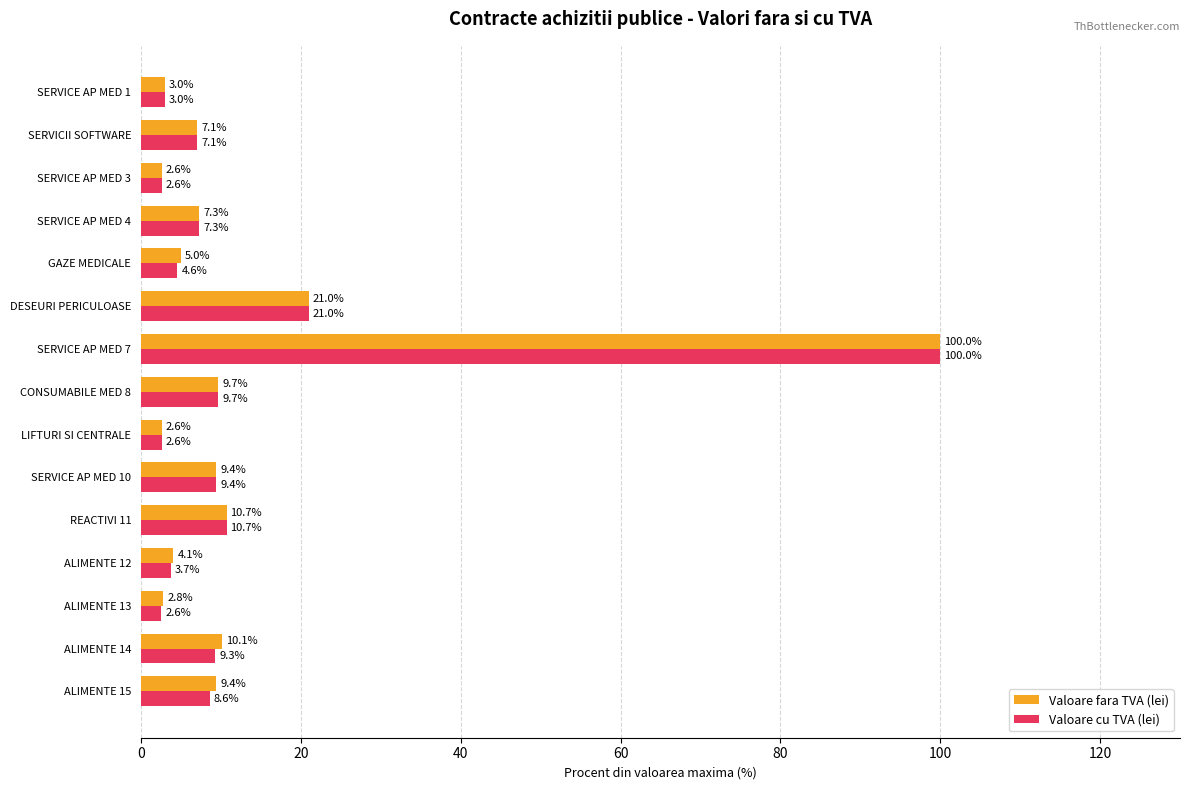

At ALIMENTE 12, list the series in order from largest to smallest.

Valoare fara TVA (lei), Valoare cu TVA (lei)